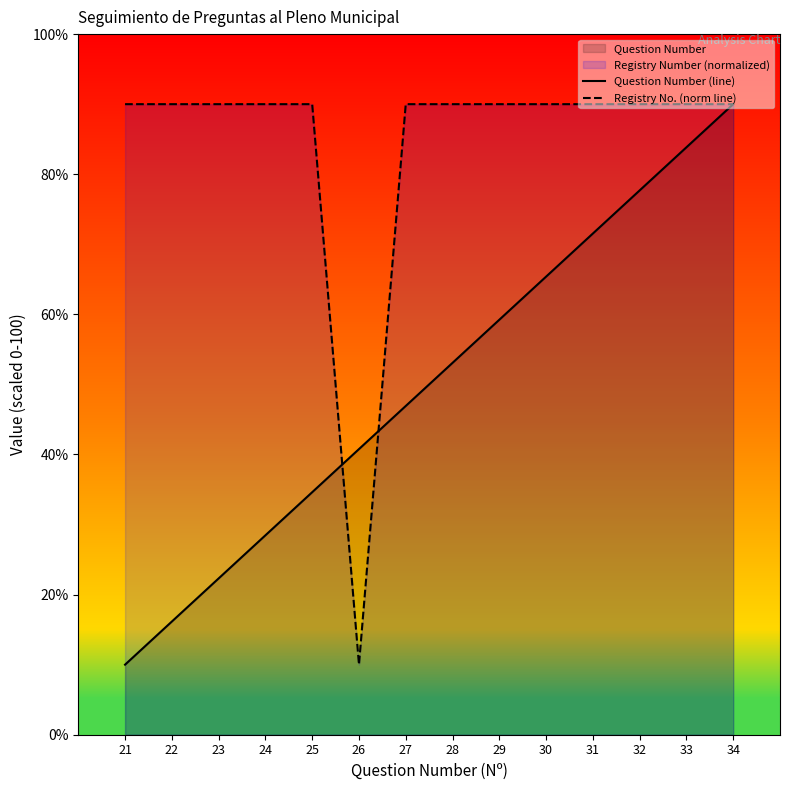

What is the value of the Registry No. (norm line) point at the 9th from the left?

90.0